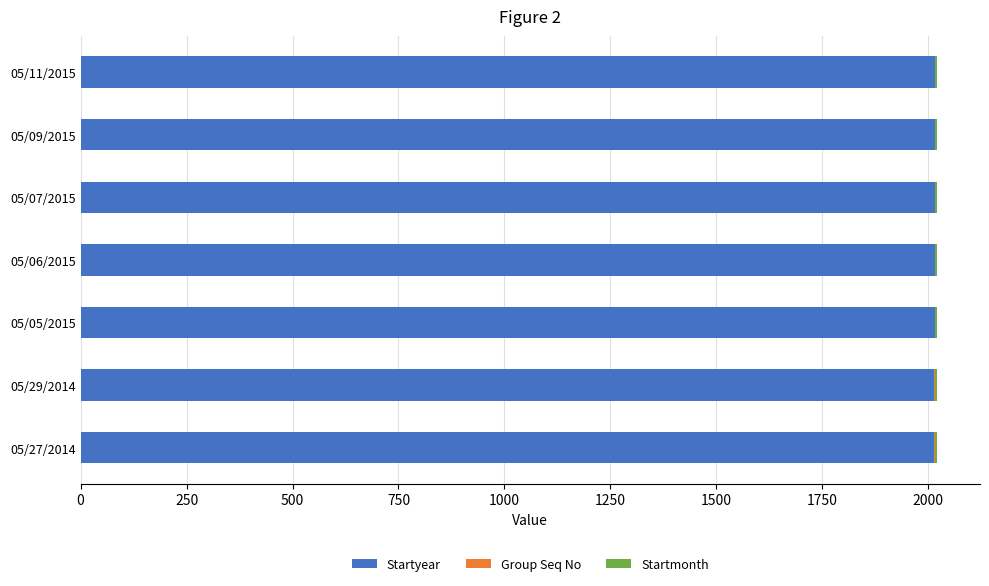

How many Startyear values are between 2014 and 2015?

7